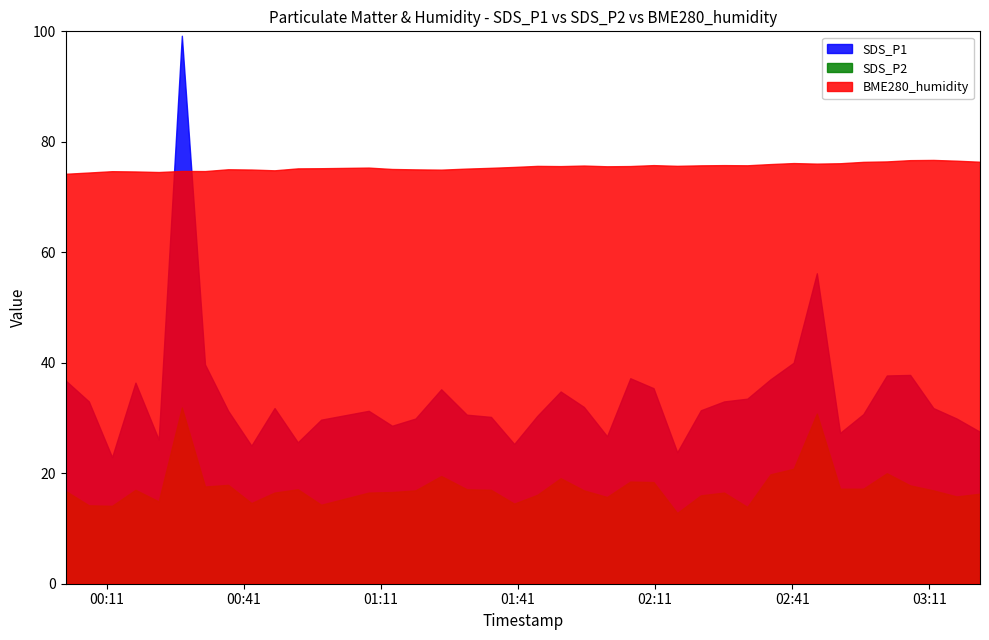

What is the average value of the SDS_P1 series?

33.9